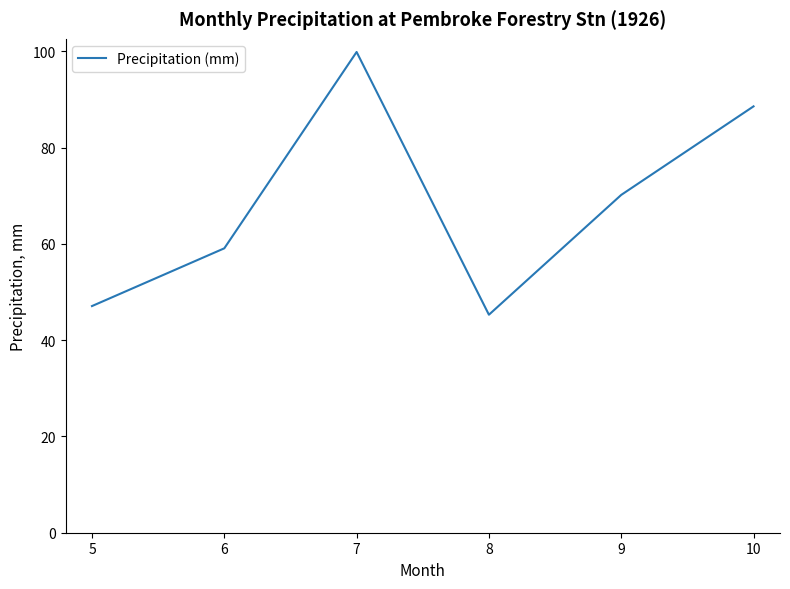

Does the chart display data point markers on the line(s)?

No